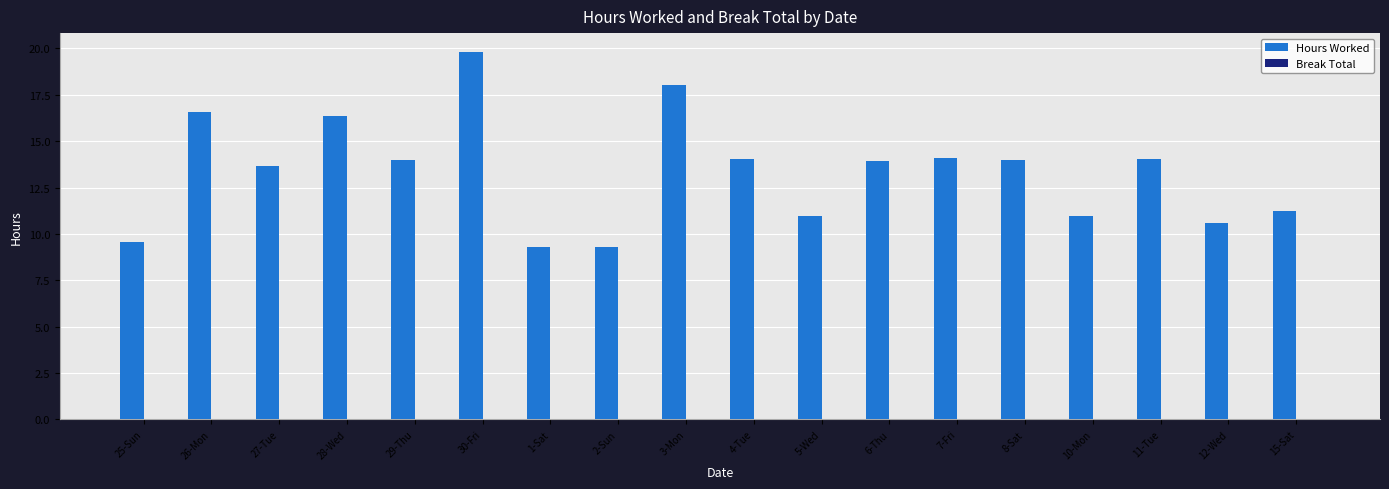

What is the label of the 3rd bar from the left?

27-Tue